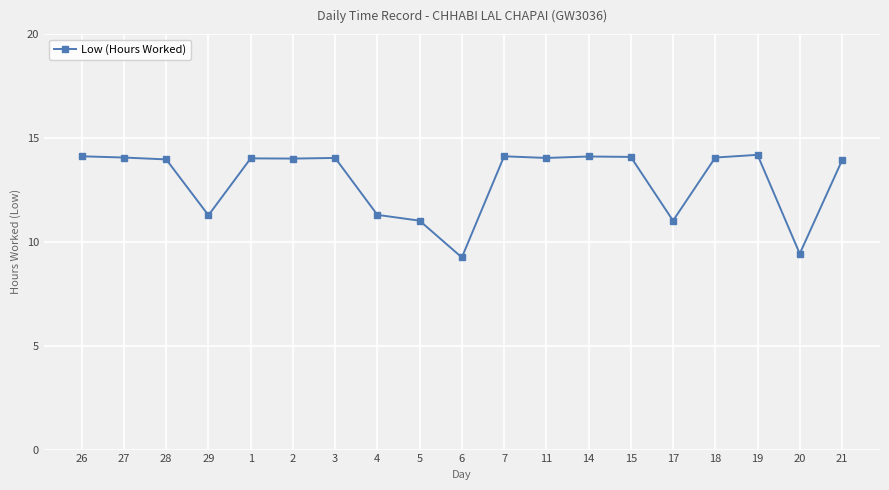

True or false: there are more than 1 points higher than both neighbors.

True